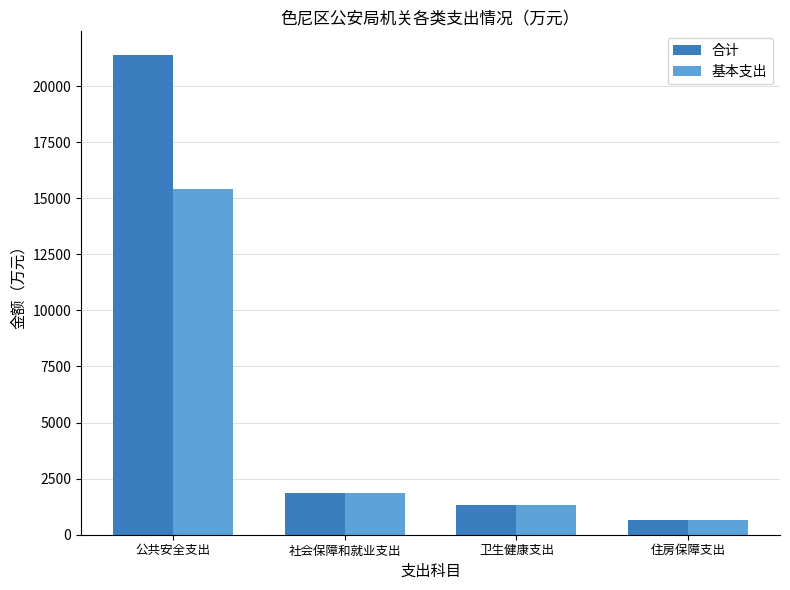

Reading left to right, extract all data points from this chart.

合计: 21373.3	1857.4	1324.9	656.8
基本支出: 15426.4	1857.4	1324.9	656.8